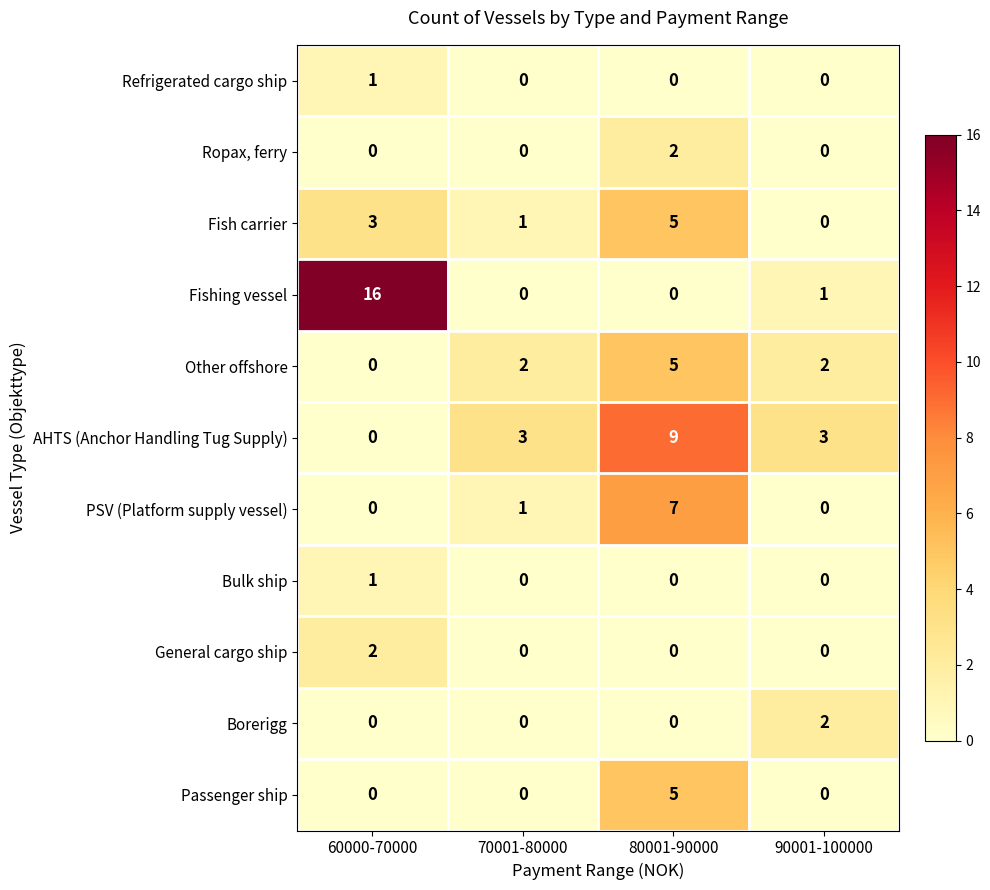

Which series changed the most between 60000-70000 and 80001-90000?

Fishing vessel